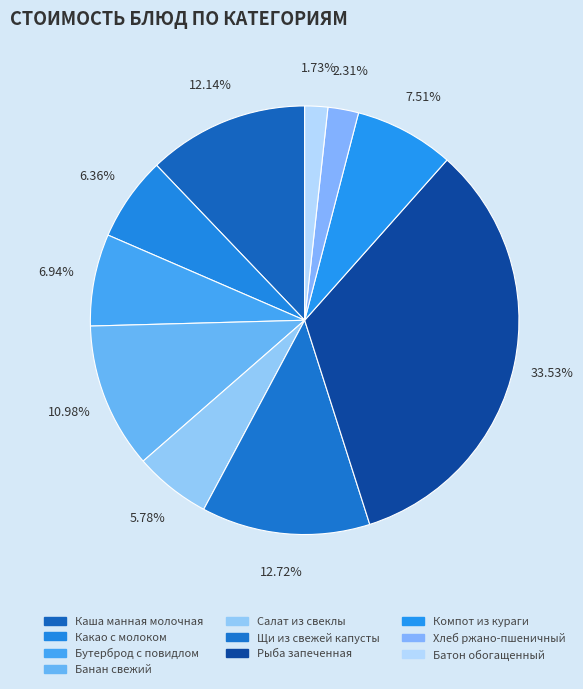

To the nearest percent, what is the combined percentage of Хлеб ржано-пшеничный and Салат из свеклы?

8%